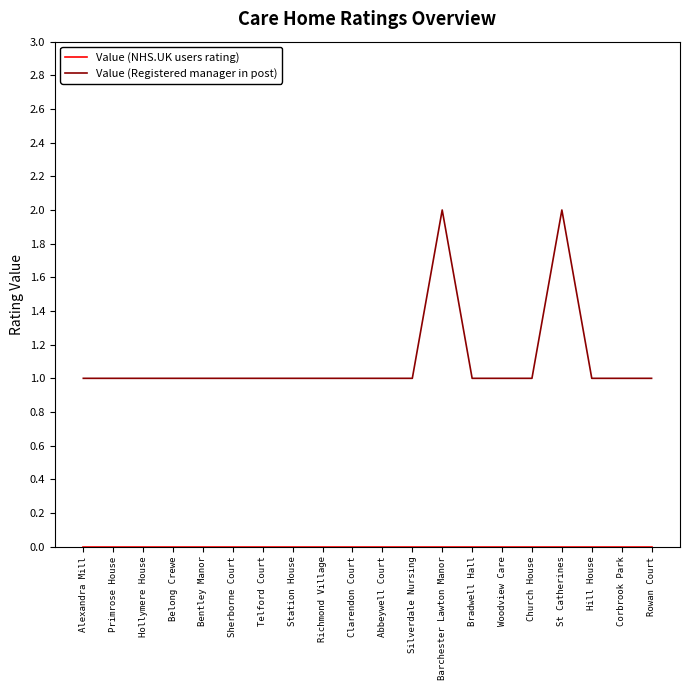

Is this an area chart (filled region under the line)?

No